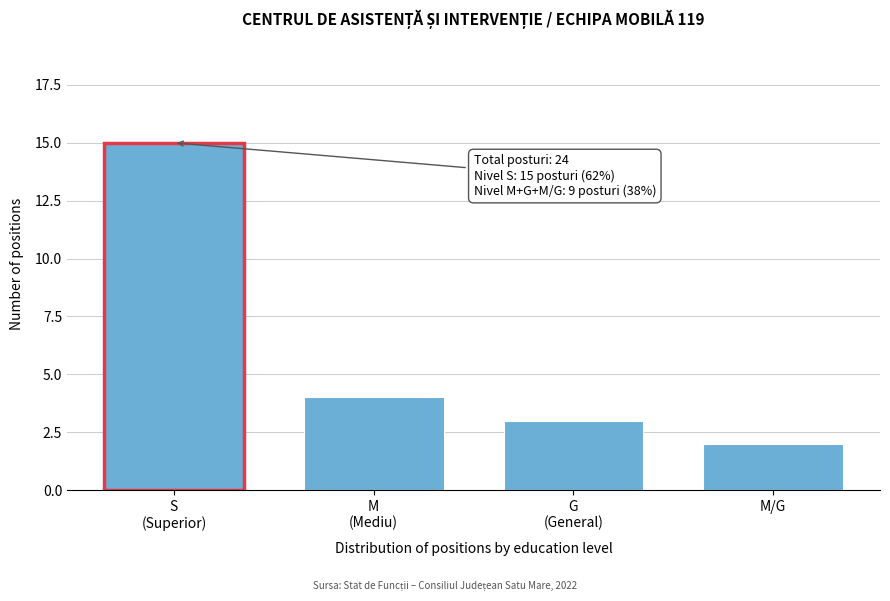

Reading left to right, what are all the values shown in this chart?

15	4	3	2